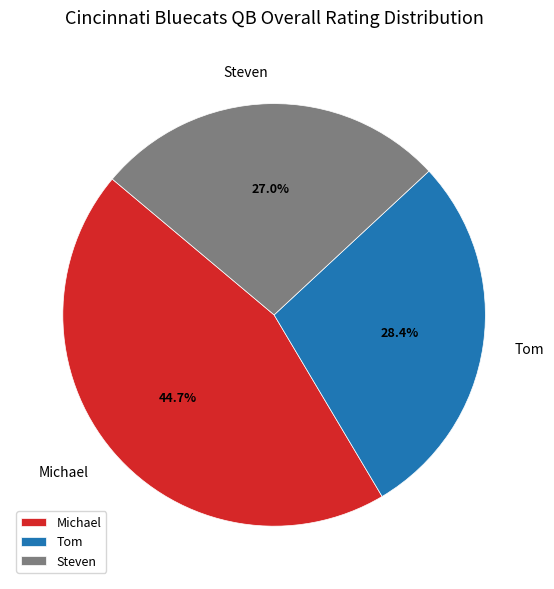

Which has a higher value, Michael or Tom?

Michael